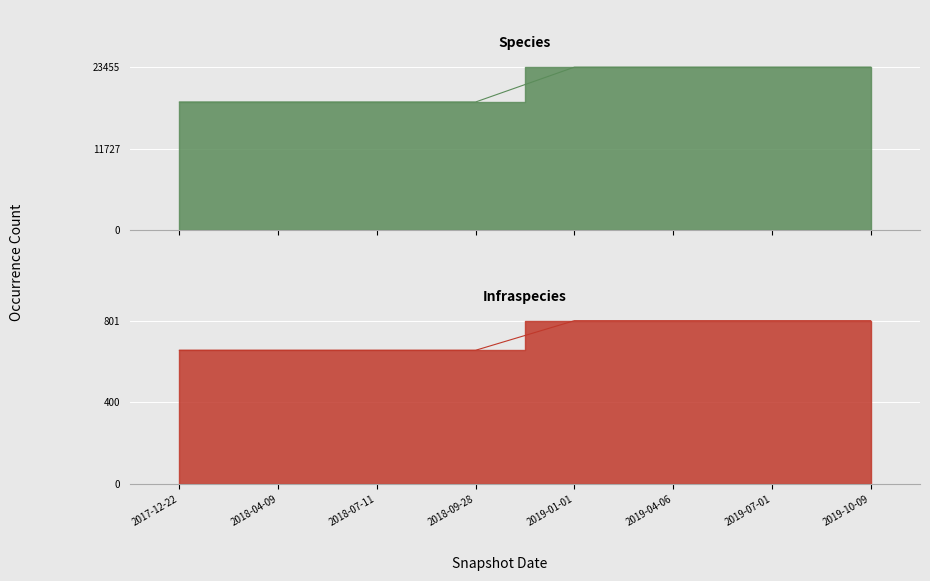

At 2019-10-09, list the series in order from largest to smallest.

Species, Infraspecies